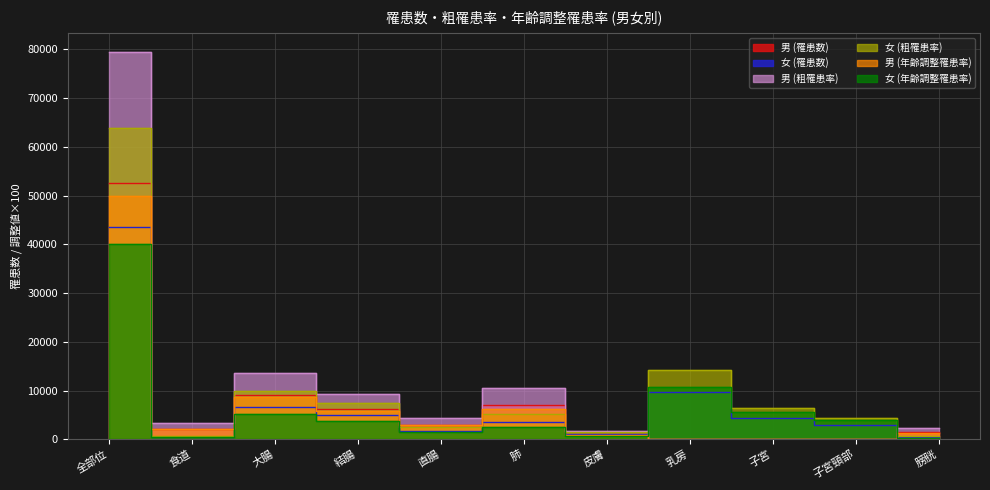

Where is the first local maximum for 女 (年齢調整罹患率)?

大腸